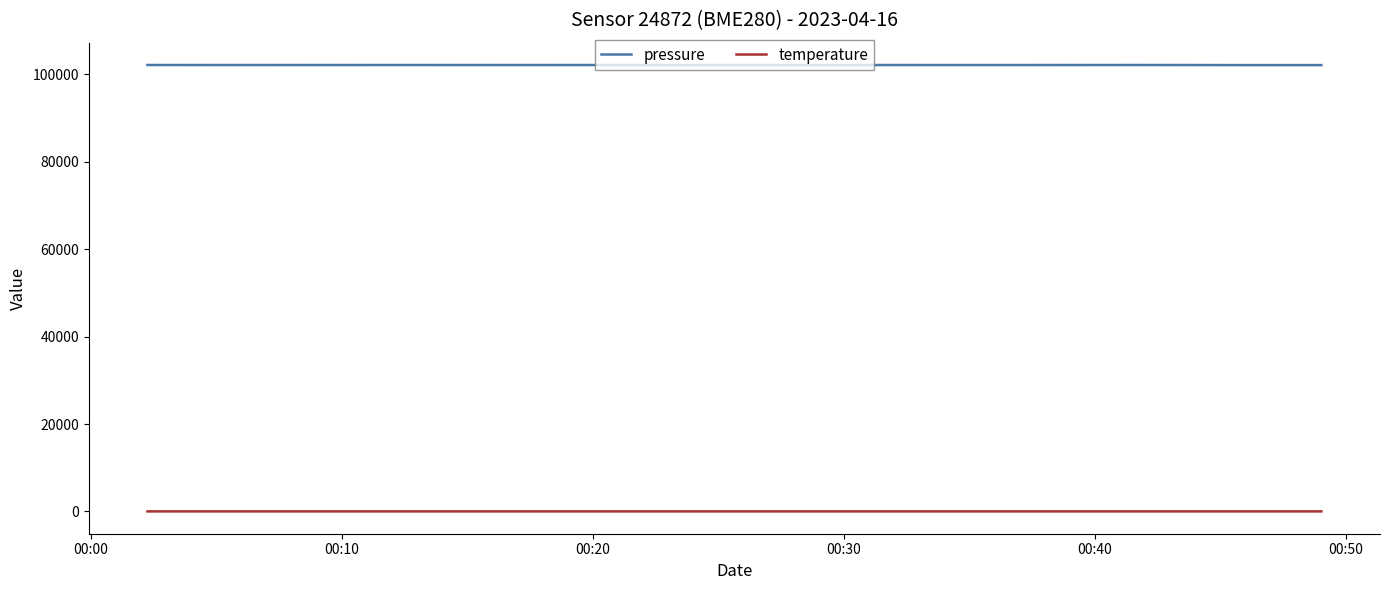

How many series are shown in this chart?

2